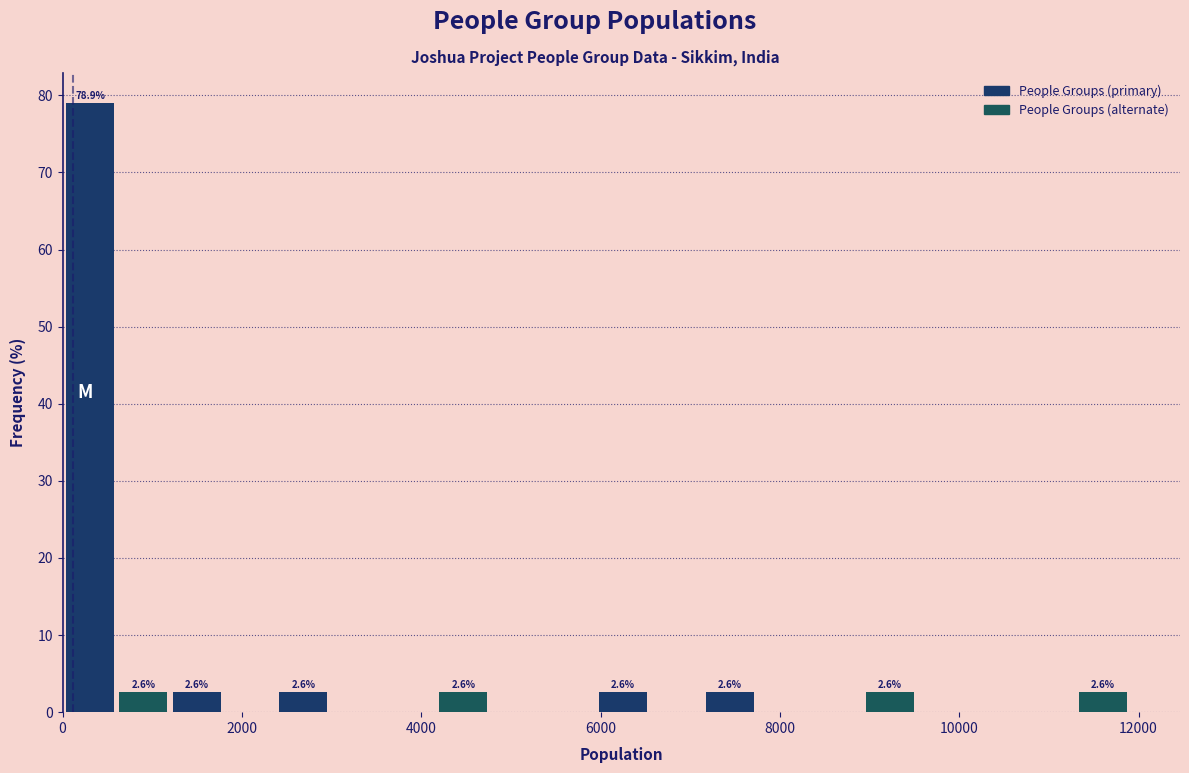

Around what value on the x-axis is the tallest bar? Give the approximate position of its centre, as read against the axis.

400